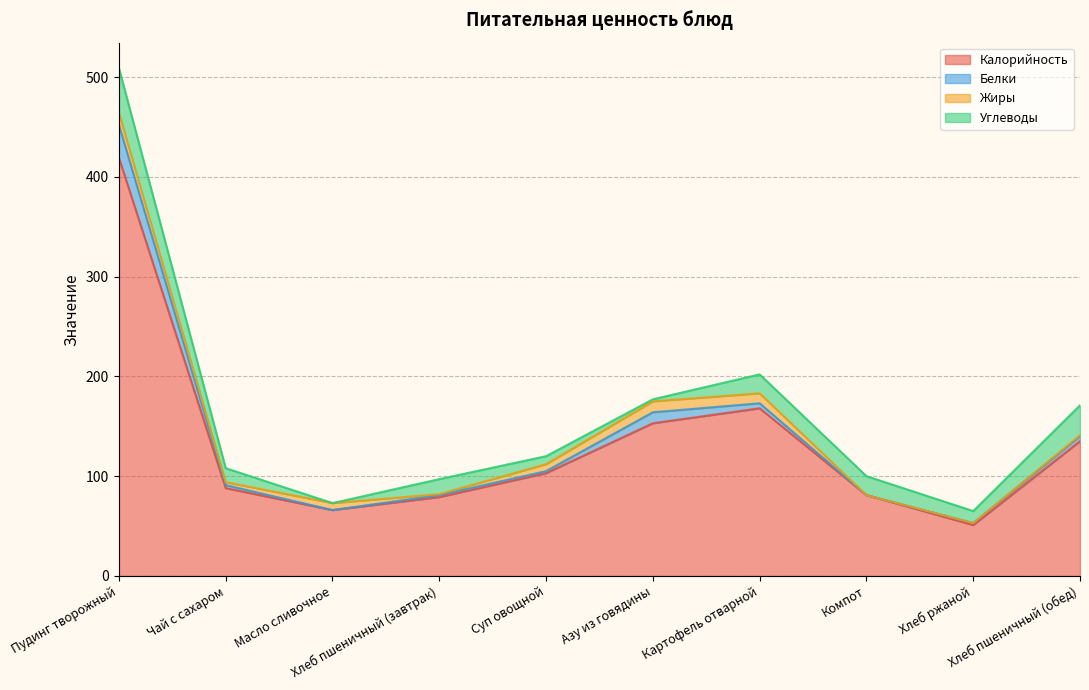

What is the maximum value for Углеводы?

45